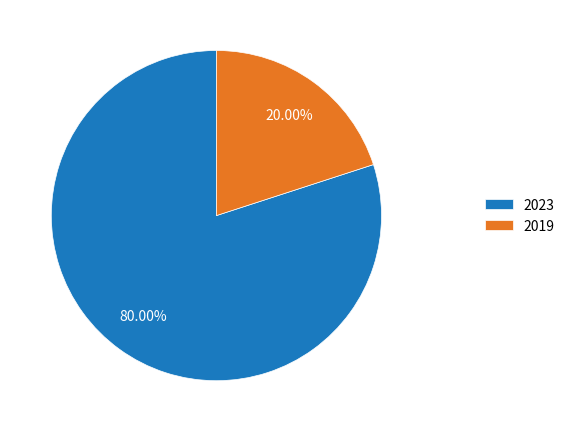

What is the ratio of the value at 2023 to the value at 2019?

4.0